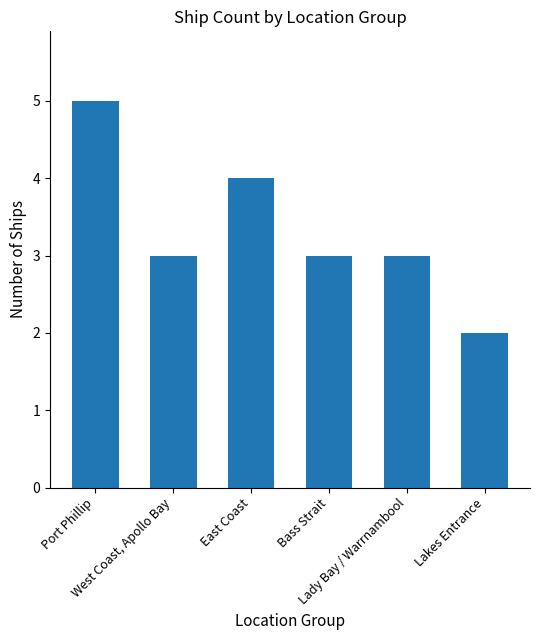

What is the ratio of the value at Bass Strait to the value at Port Phillip?

0.6